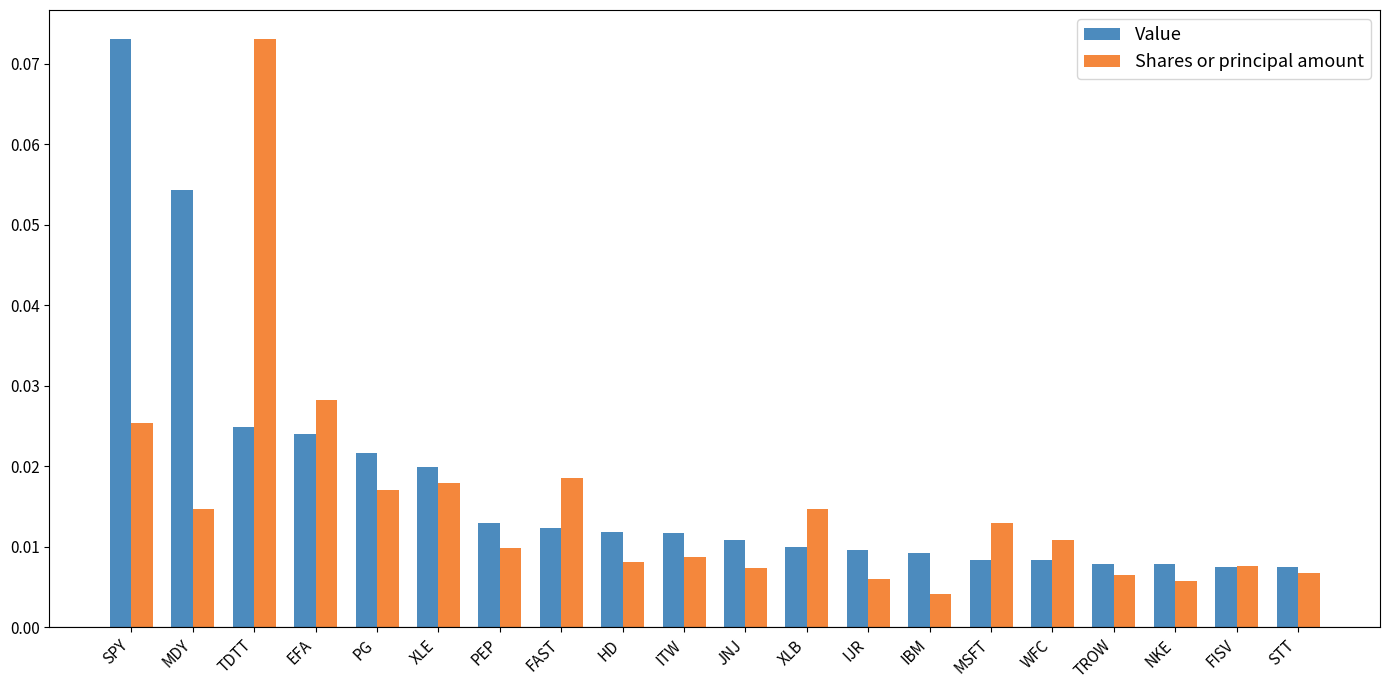

Rank the series at PG from lowest to highest value.

Shares or principal amount, Value